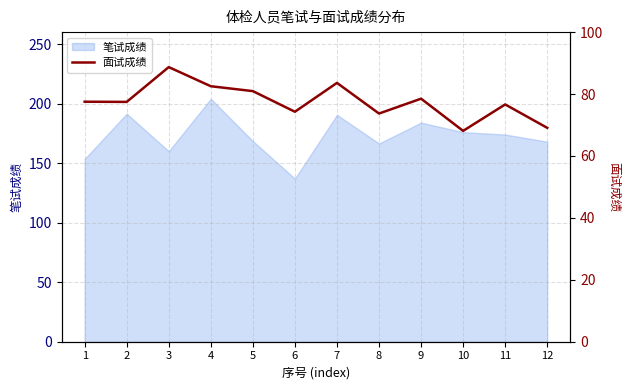

Reading left to right, what are all the values shown in this chart?

1=77.5	2=77.5	3=88.7	4=82.5	5=80.9	6=74.3	7=83.6	8=73.7	9=78.5	10=68.1	11=76.6	12=69.1